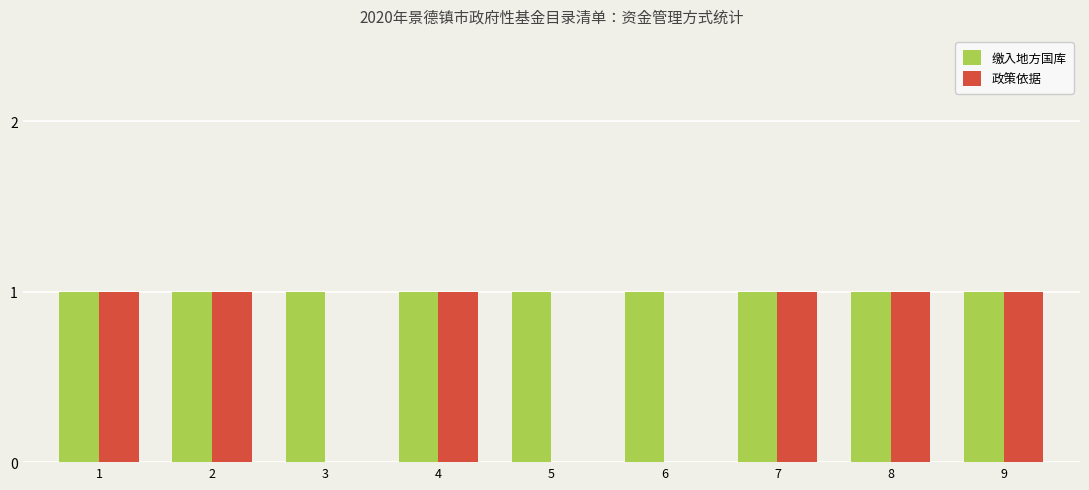

The value of 缴入地方国库 at 8 is 0. True or false?

False